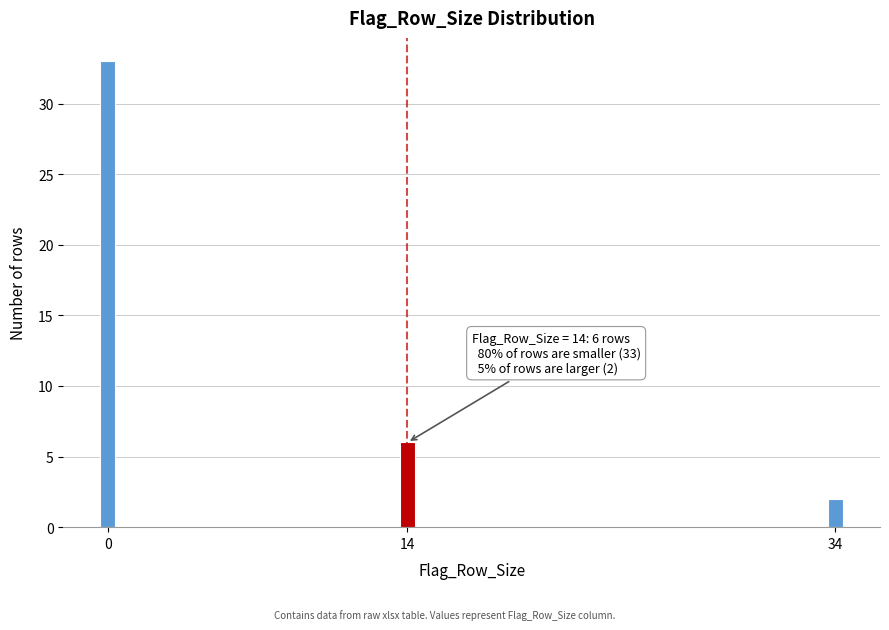

Reading left to right, extract all data points from this chart.

0=33	14=6	34=2